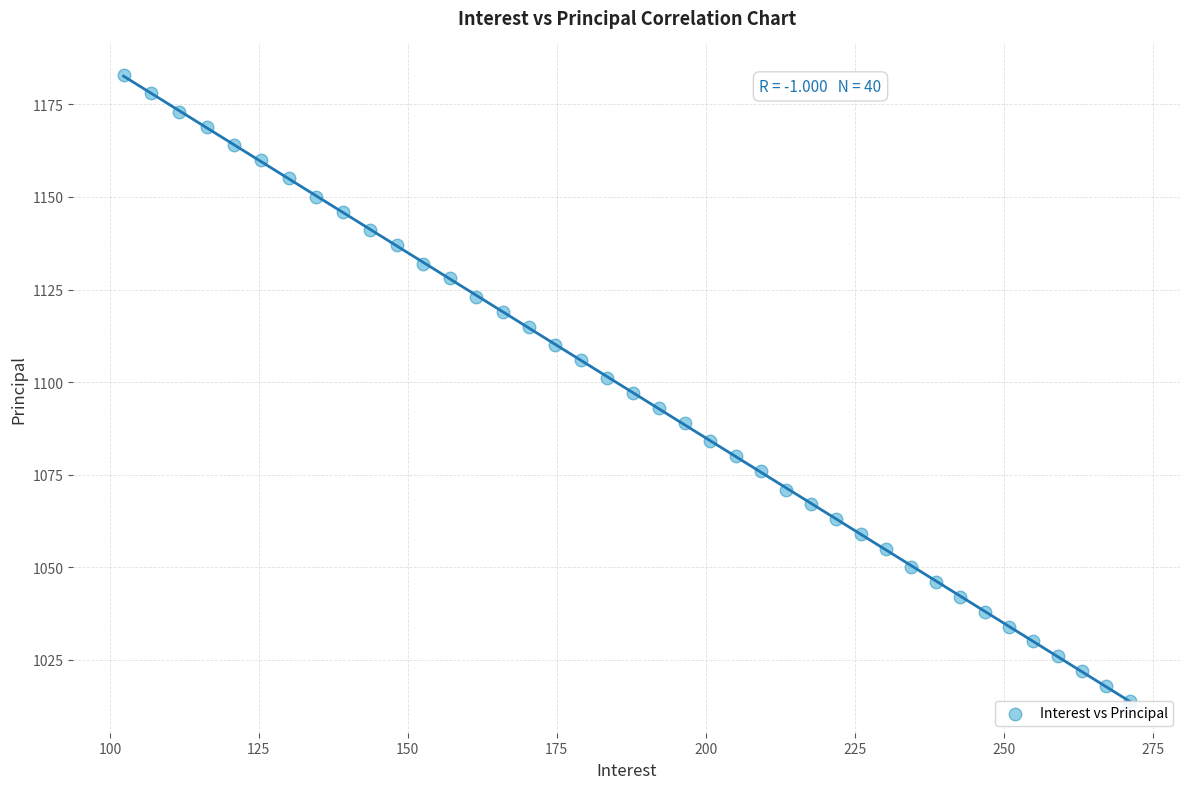

What is the range of Y values (max minus min)?

169